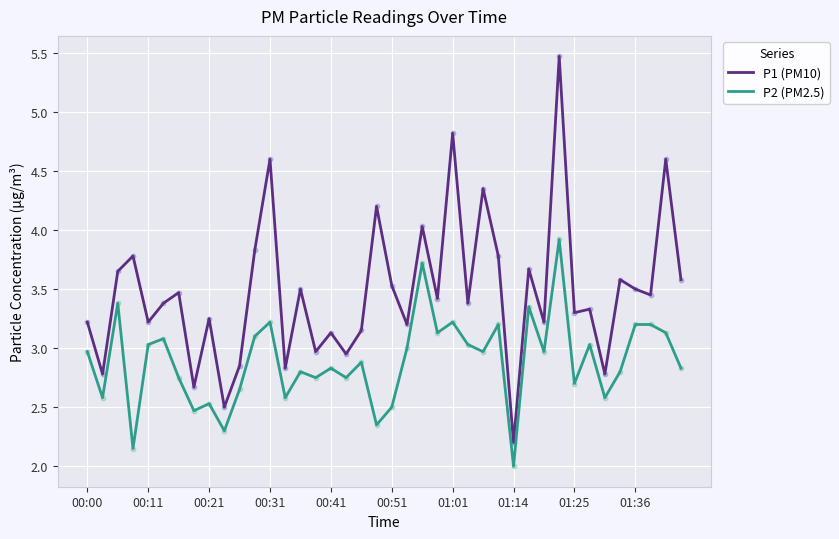

Which series has the widest spread of values?

P1 (PM10)